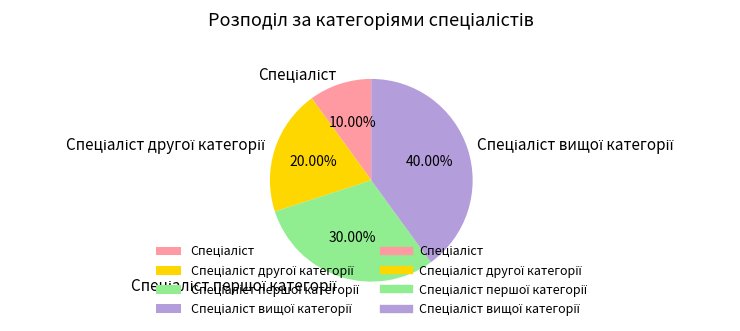

Is there a majority slice in this chart?

No